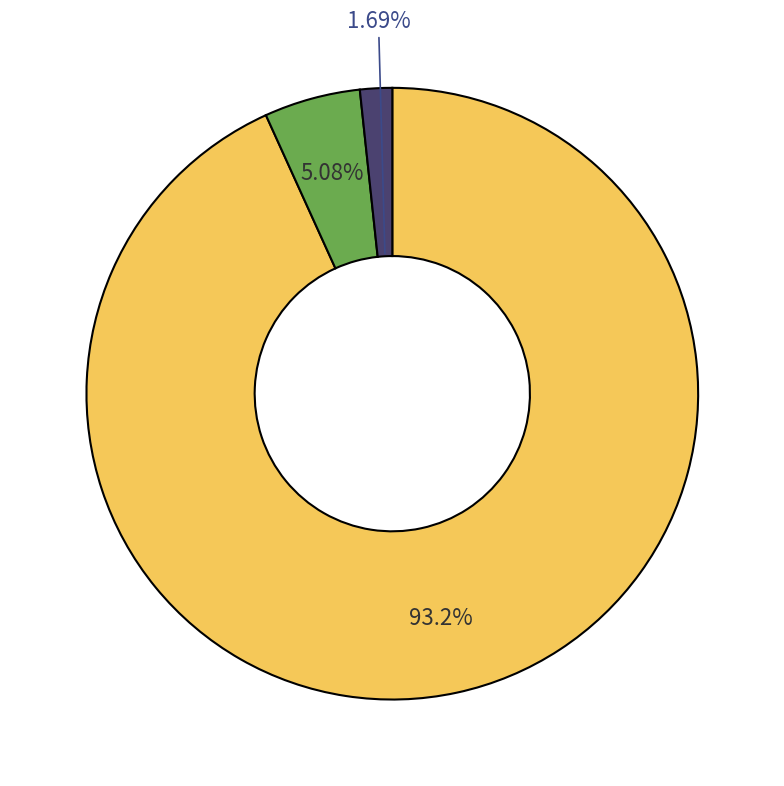

Is there a majority slice in this chart?

Yes